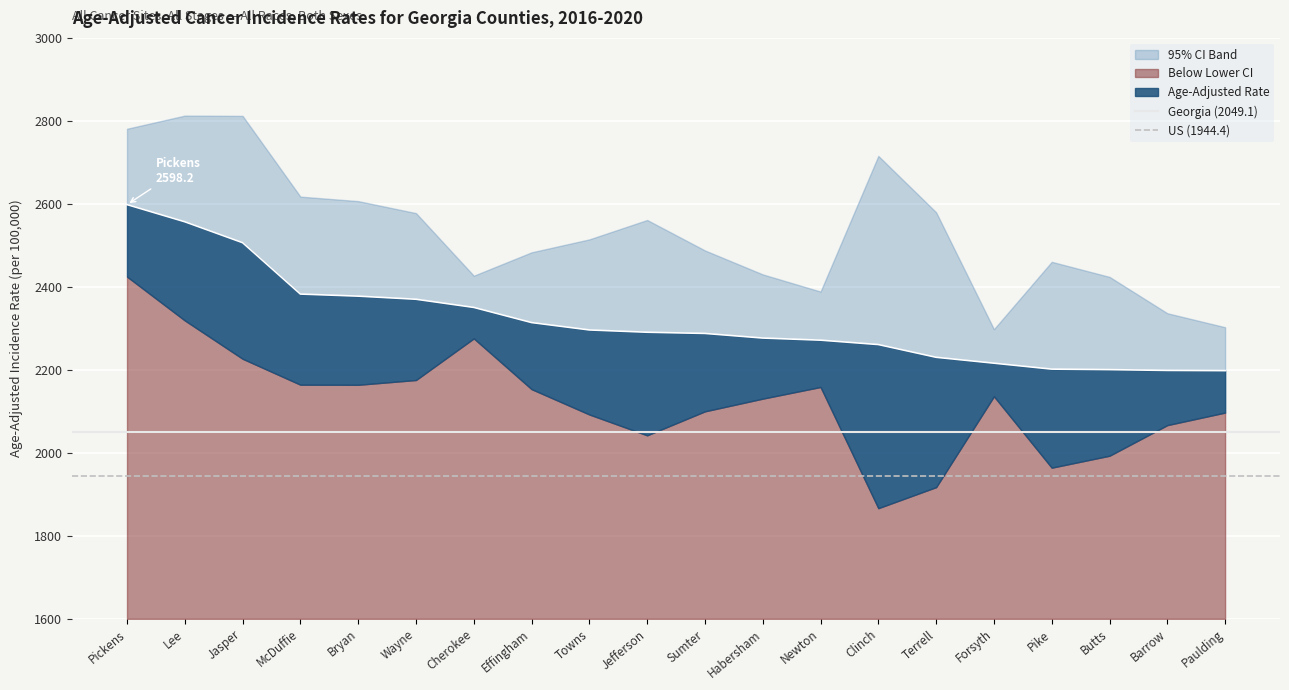

The value of Georgia (2049.1) at Pickens is 2049.1. True or false?

True